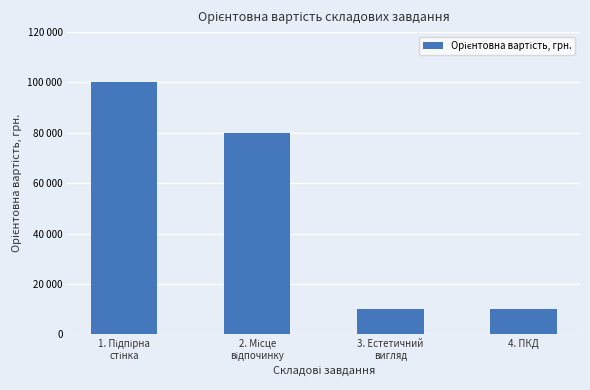

What is the label of the 1st bar from the left?

1. Підпірна
стінка